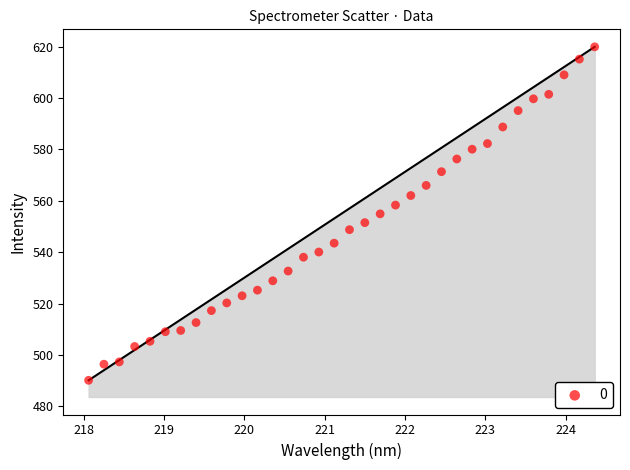

What is the range of Y values (max minus min)?

129.9